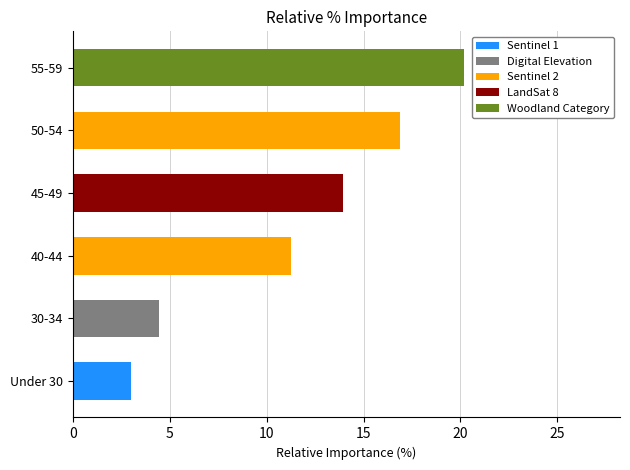

Are the bars horizontal?

Yes